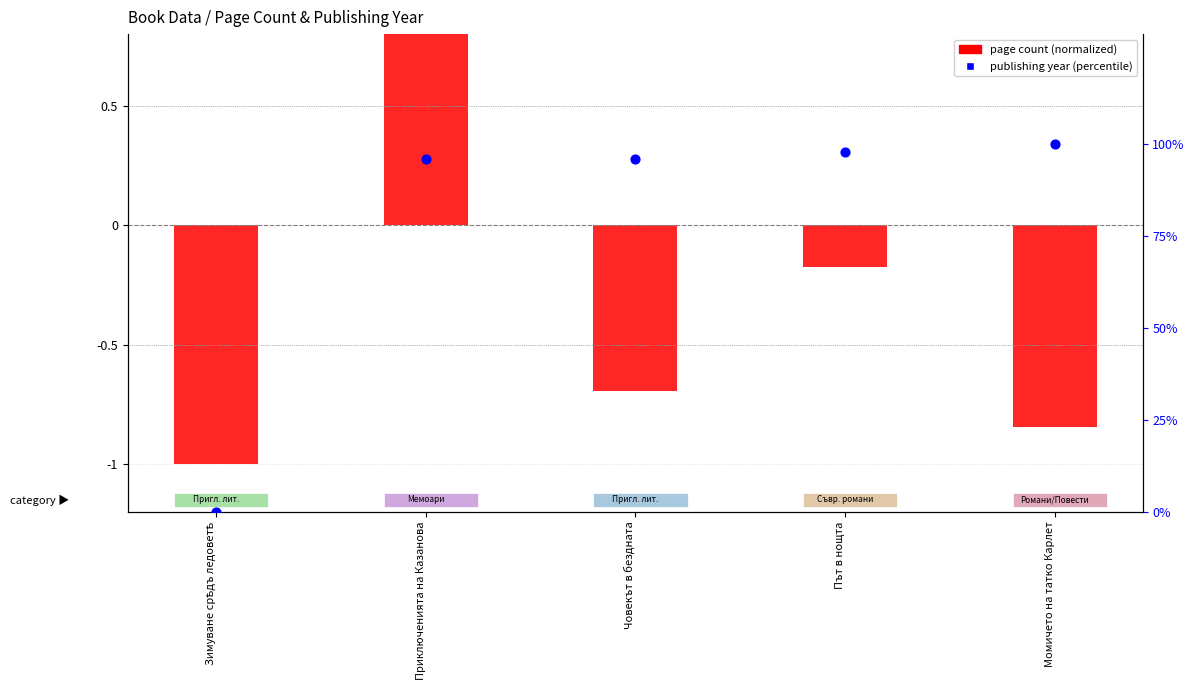

Which series has the widest spread of Y values?

publishing year (percentile)